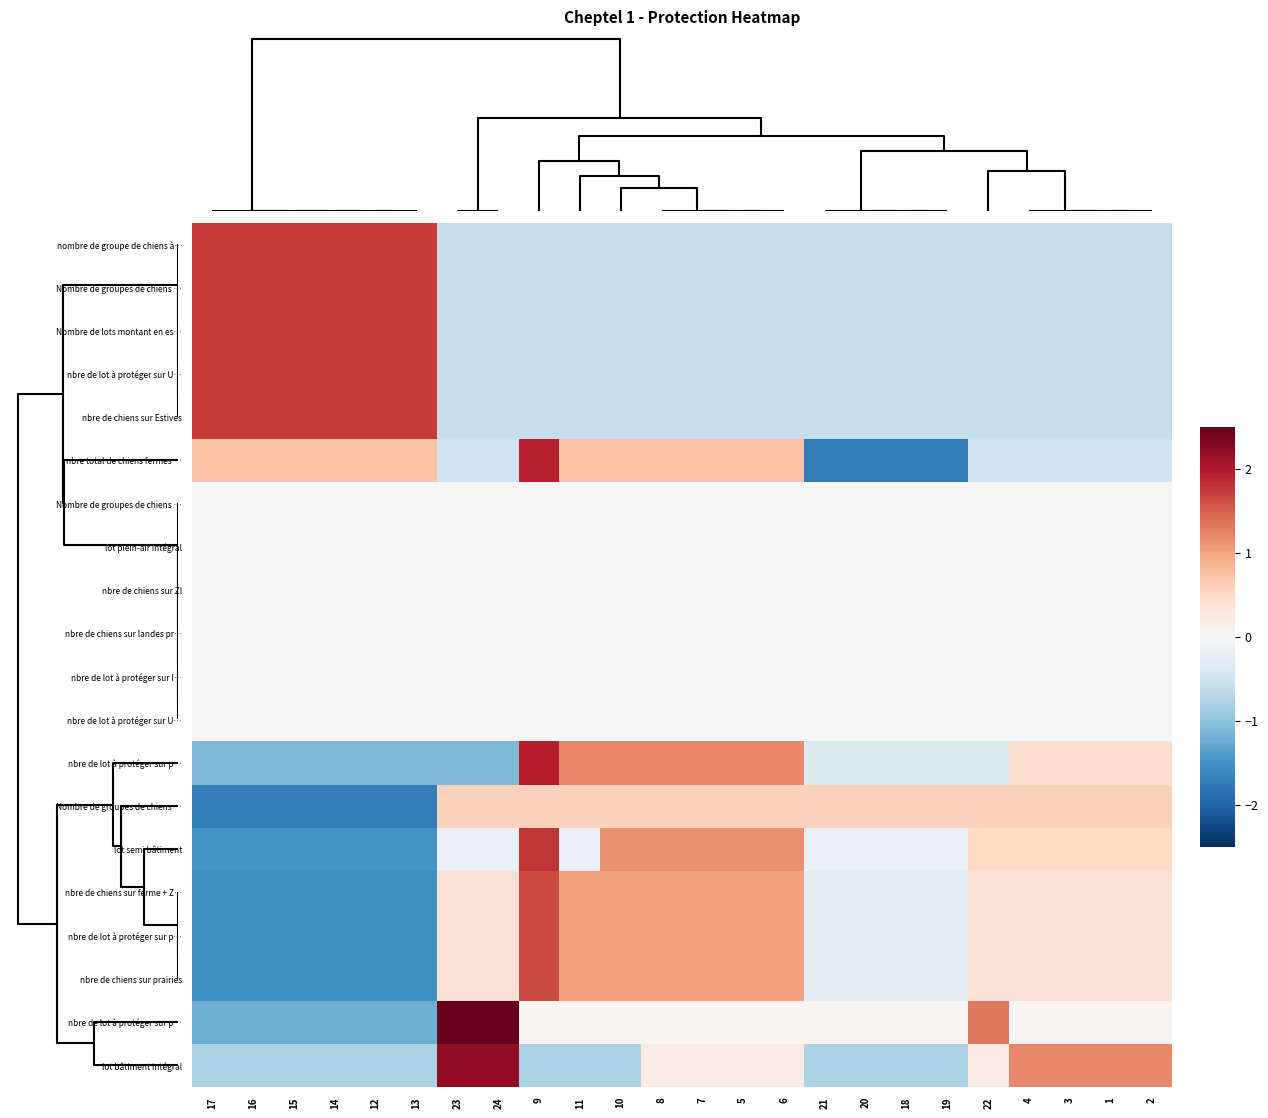

How many categories are shown in the chart?

24